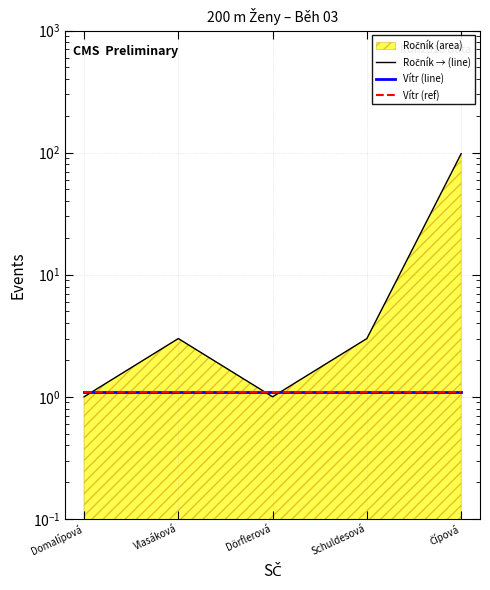

Which series ends up on top after the final intersection of Ročník → (line) and Vítr (line)?

Ročník → (line)